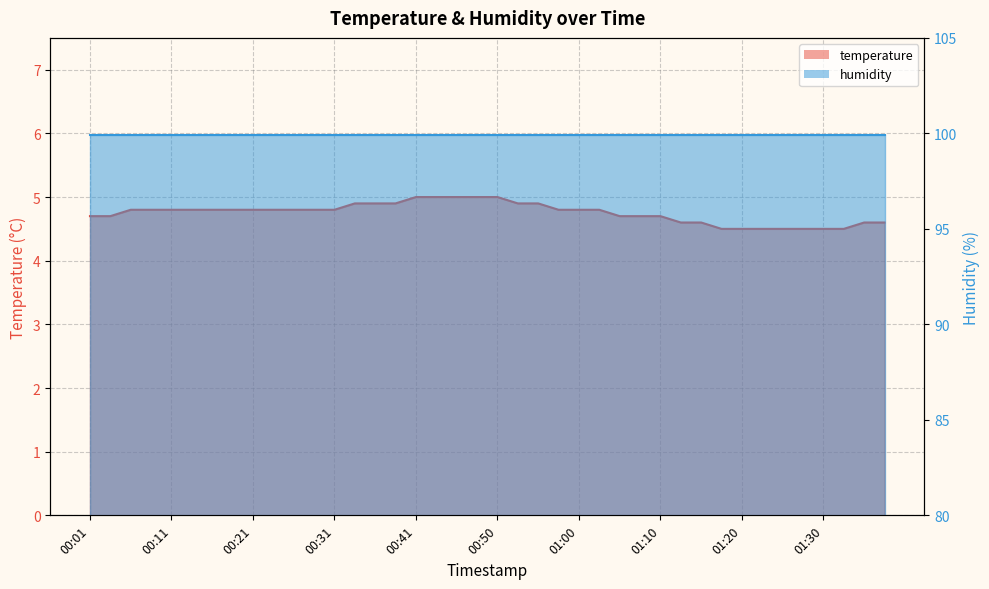

True or false: there are more than 2 points higher than both neighbors.

False